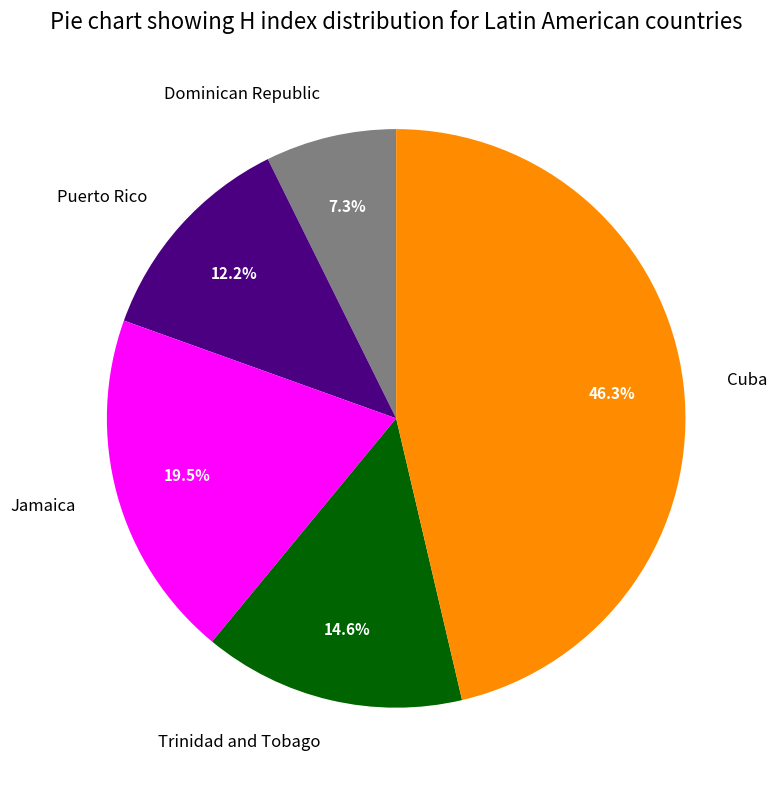

To the nearest percent, what is the difference between the largest and smallest slice percentages?

39%